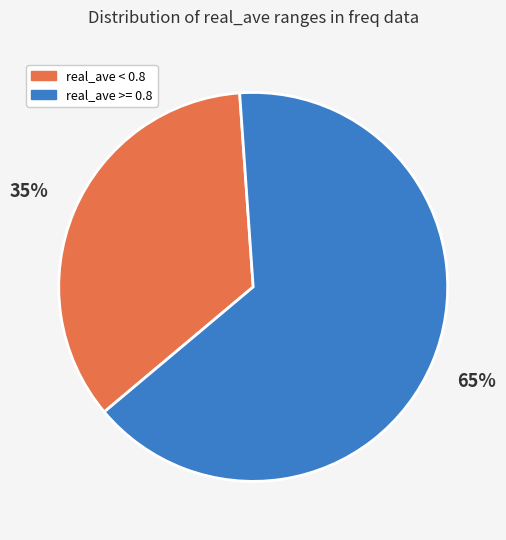

Which slice is the largest?

real_ave >= 0.8